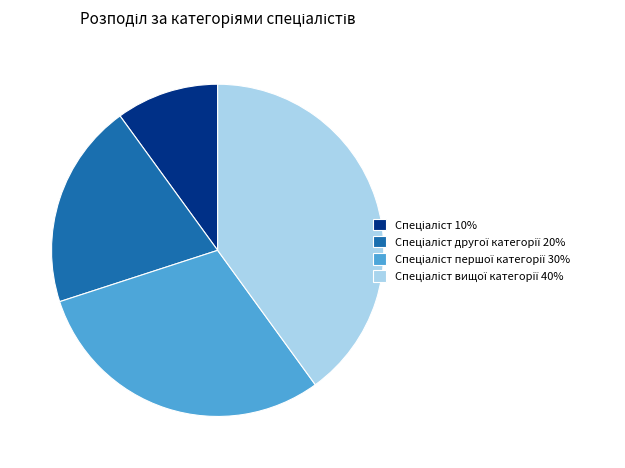

Does any single category account for the majority?

No